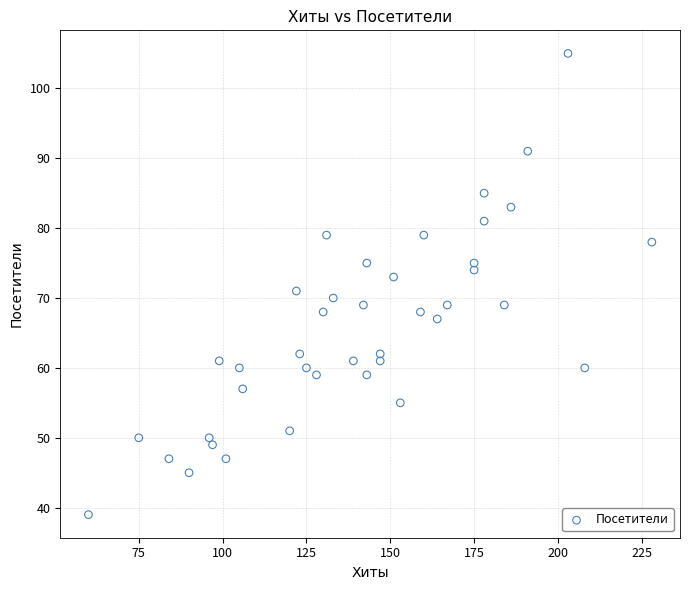

What is the range of Y values (max minus min)?

66